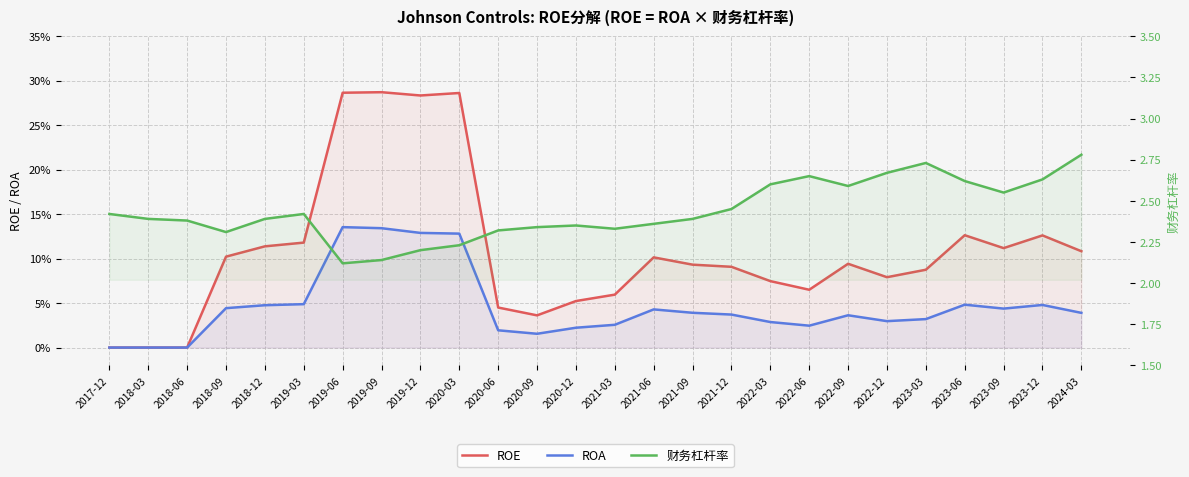

What is the total value across all series at 2019-09?

44.3